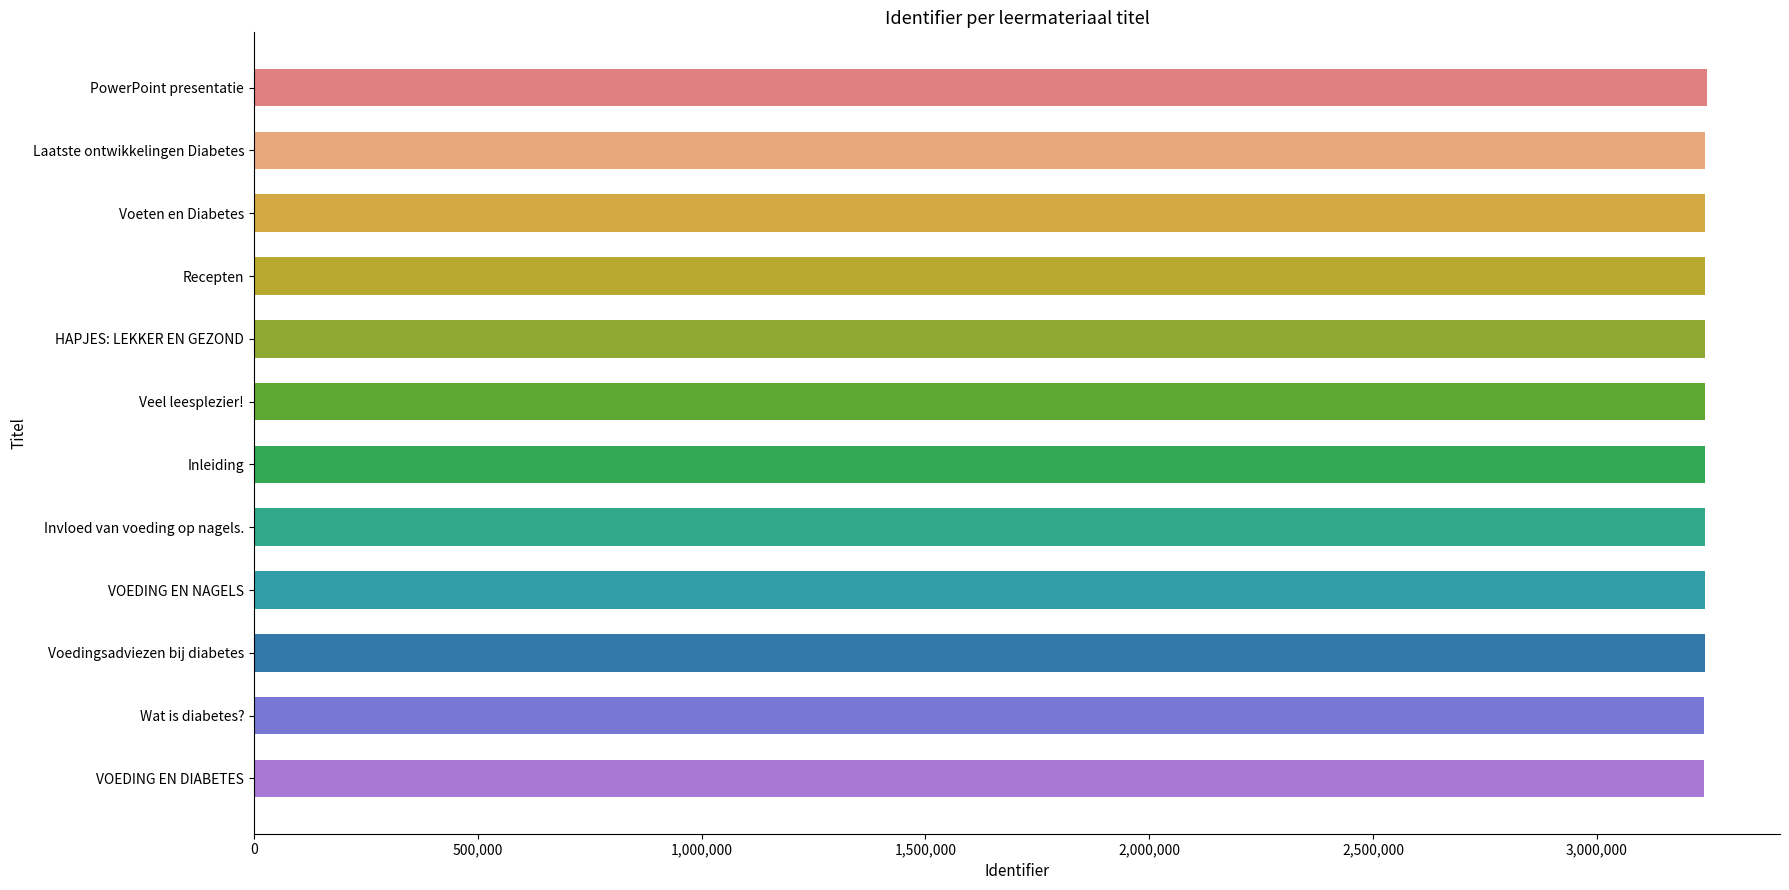

How many values are below 3240163?

6